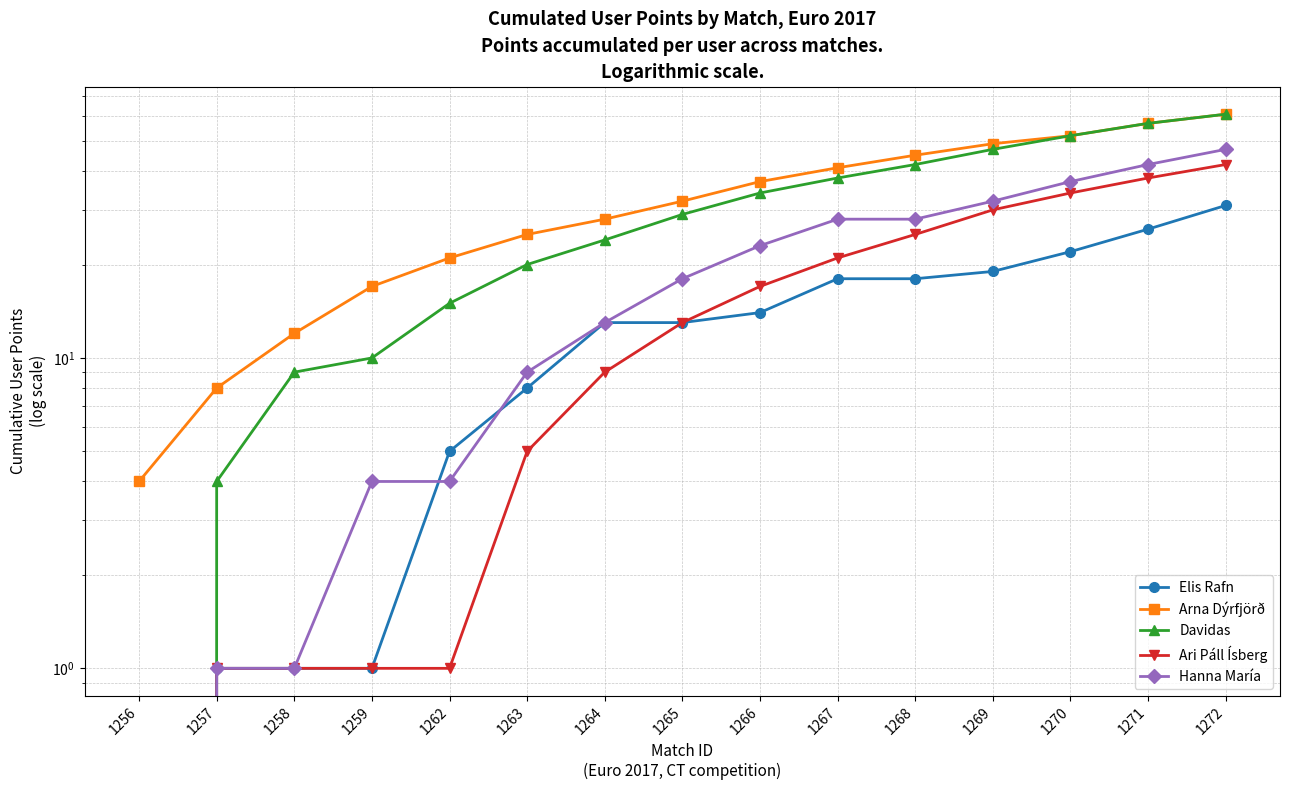

Rank the categories by Hanna María value from lowest to highest.

1256, 1257, 1258, 1259, 1262, 1263, 1264, 1265, 1266, 1267, 1268, 1269, 1270, 1271, 1272